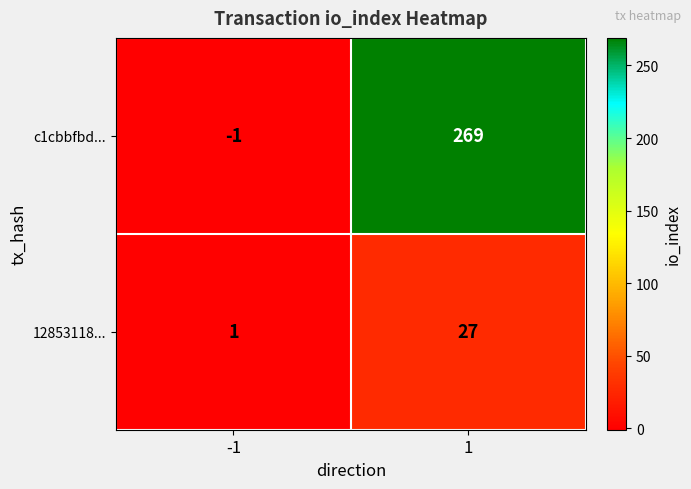

True or false: c1cbbfbd... has a value of 269 at 1.

True